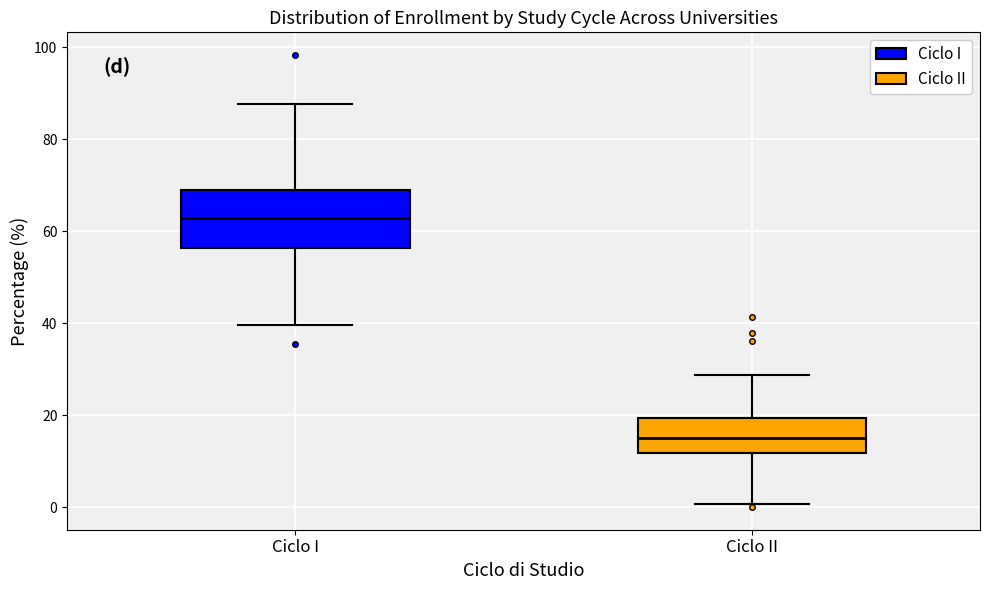

Which box has the highest median line?

Ciclo I